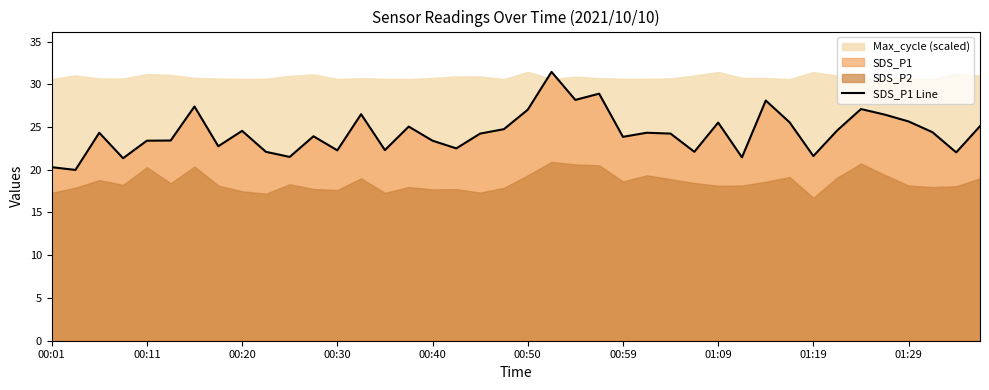

The SDS_P1 Line series shows 22.3 at 00:30. True or false?

True